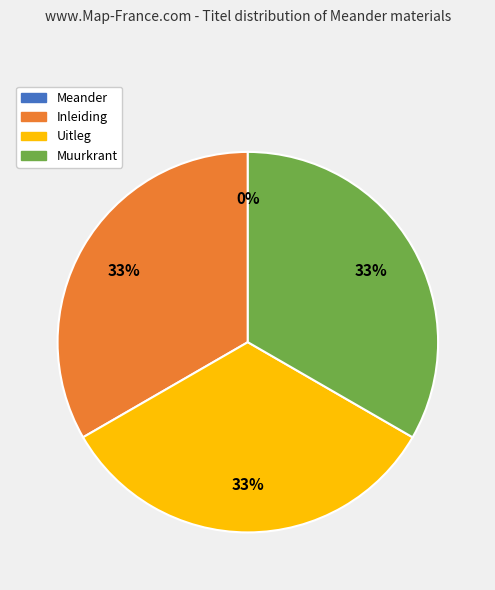

To the nearest percent, what percentage of the pie is Inleiding?

33%